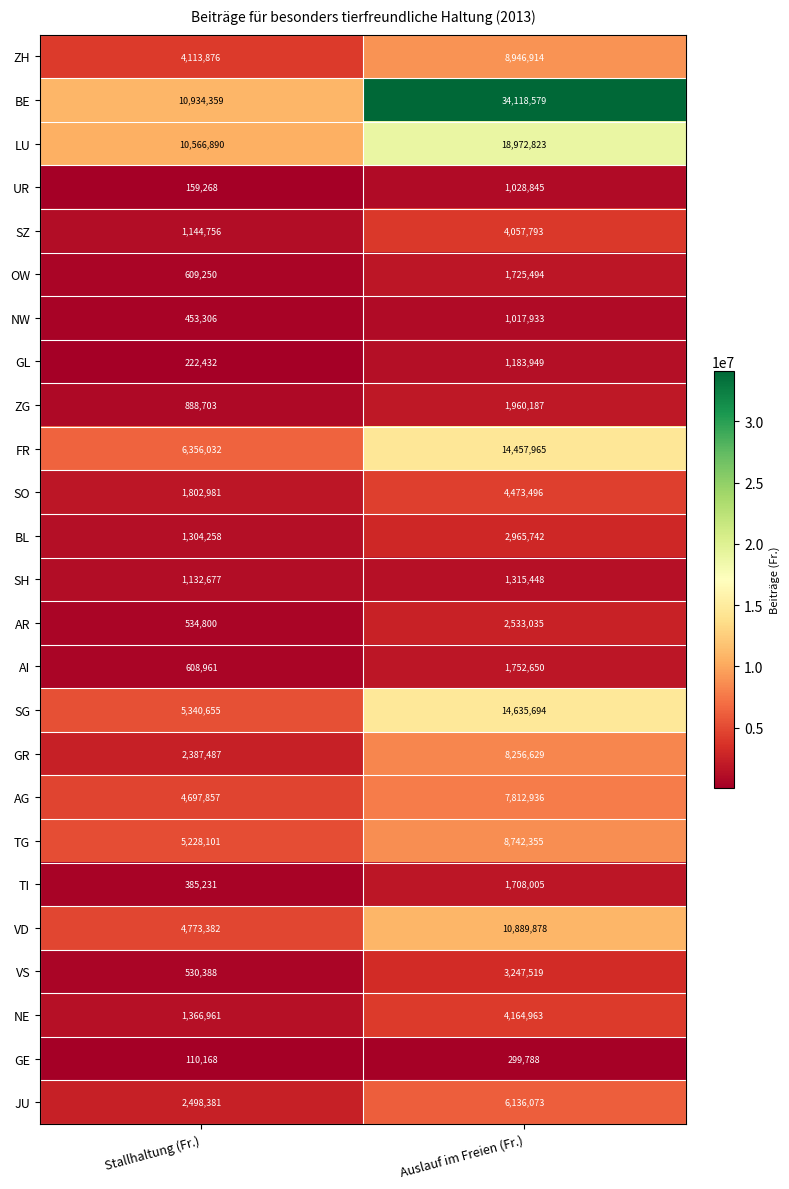

Which category has the highest value in the BL series?

Auslauf im Freien (Fr.)